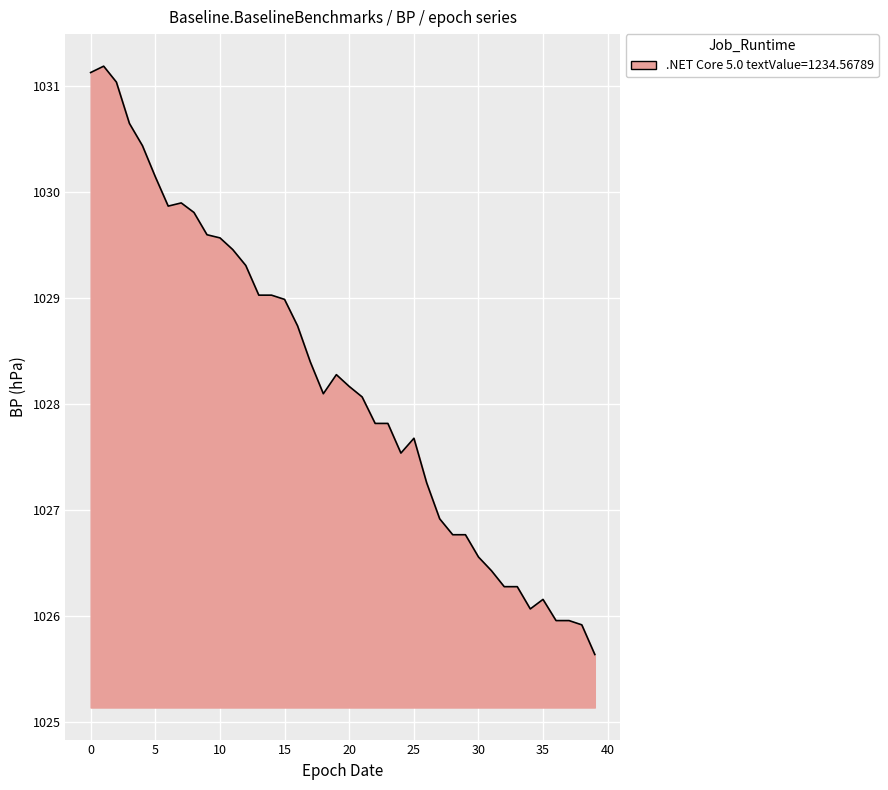

What is the maximum value shown in the chart?

1031.2